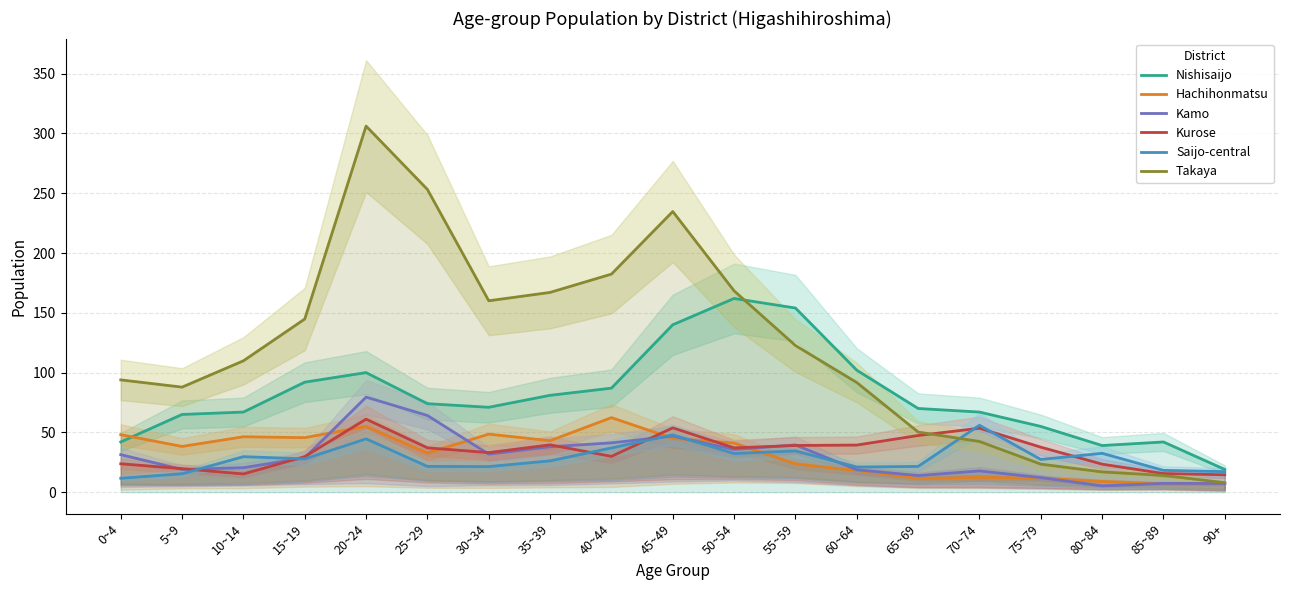

Is it true that Nishisaijo equals 11.9 at 0~4?

False